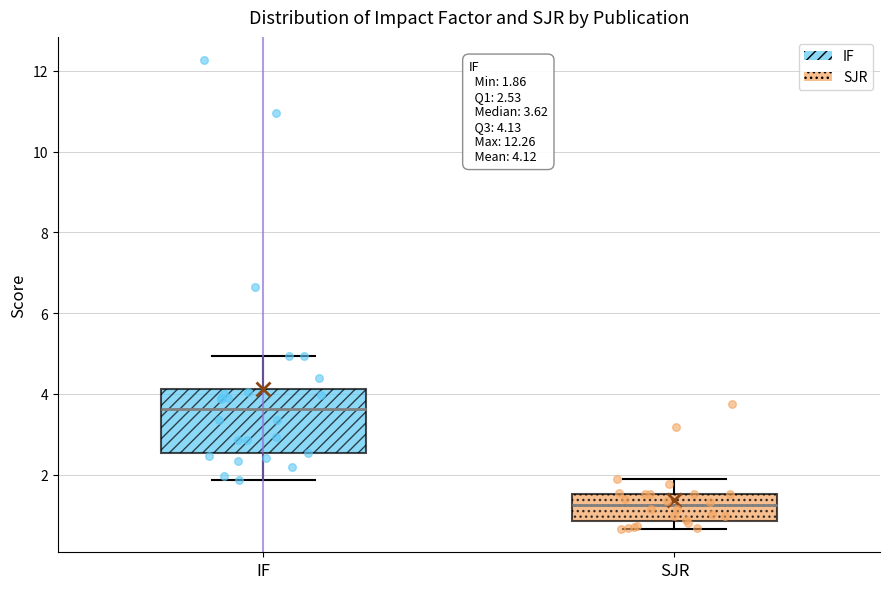

Which box has the lowest median line?

SJR